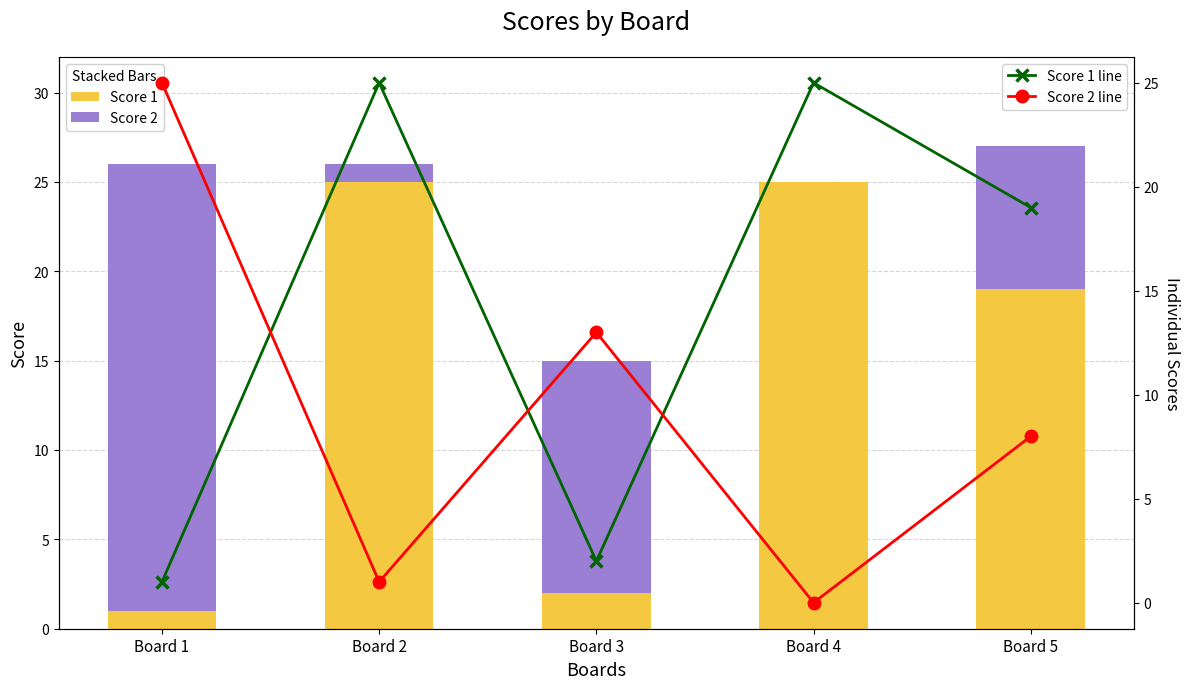

Reading left to right, list all the values displayed in this chart.

Score 1: Board 1=1	Board 2=25	Board 3=2	Board 4=25	Board 5=19
Score 2: Board 1=25	Board 2=1	Board 3=13	Board 4=0	Board 5=8
Score 1 line: Board 1=1	Board 2=25	Board 3=2	Board 4=25	Board 5=19
Score 2 line: Board 1=25	Board 2=1	Board 3=13	Board 4=0	Board 5=8